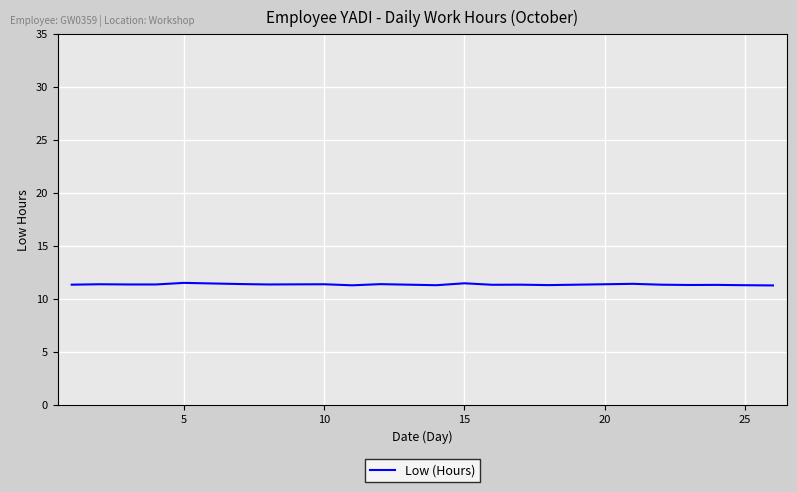

What is the maximum value shown in the chart?

11.5